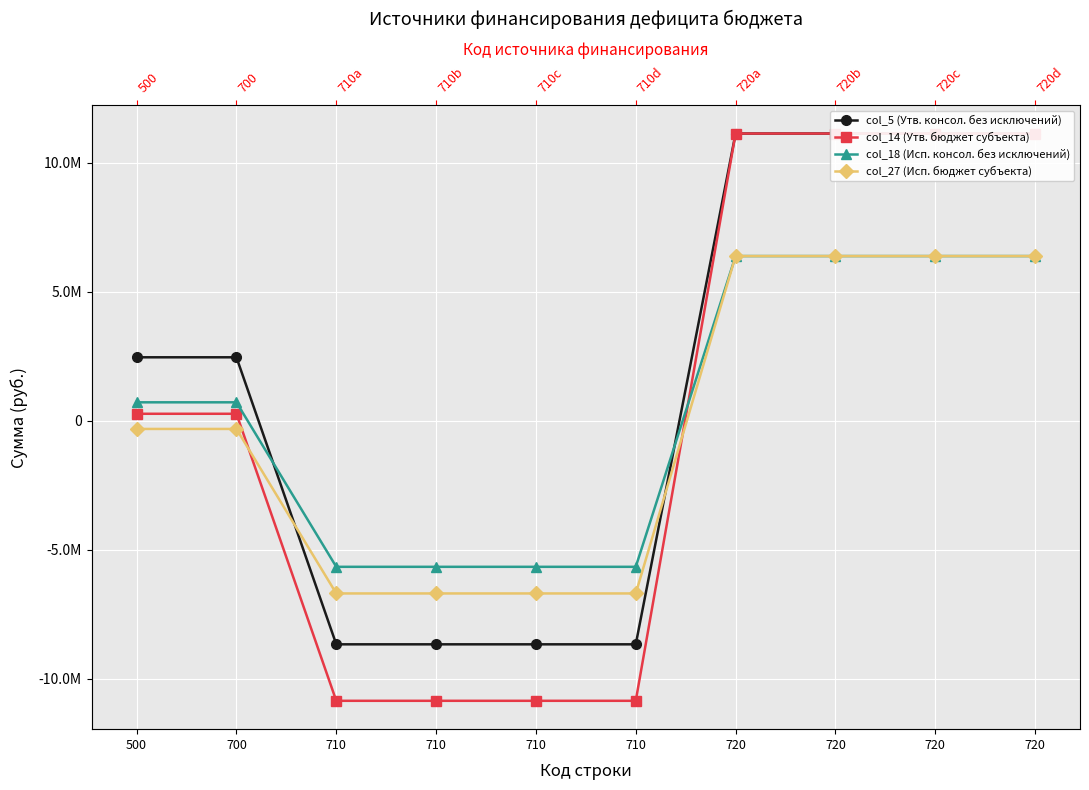

Is the value of col_27 (Исп. бюджет субъекта) at 720 greater than the value of col_14 (Утв. бюджет субъекта) at 720?

No